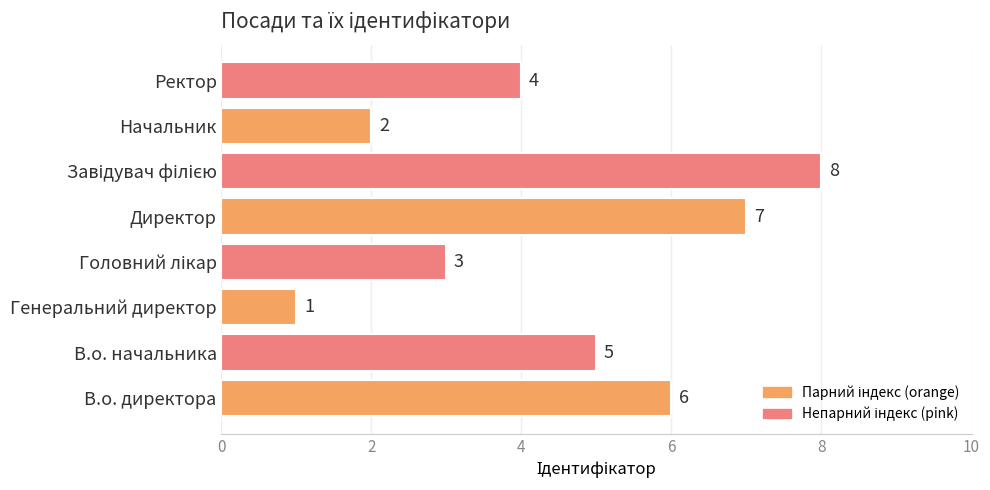

The chart shows a value of 4 at Ректор. True or false?

True